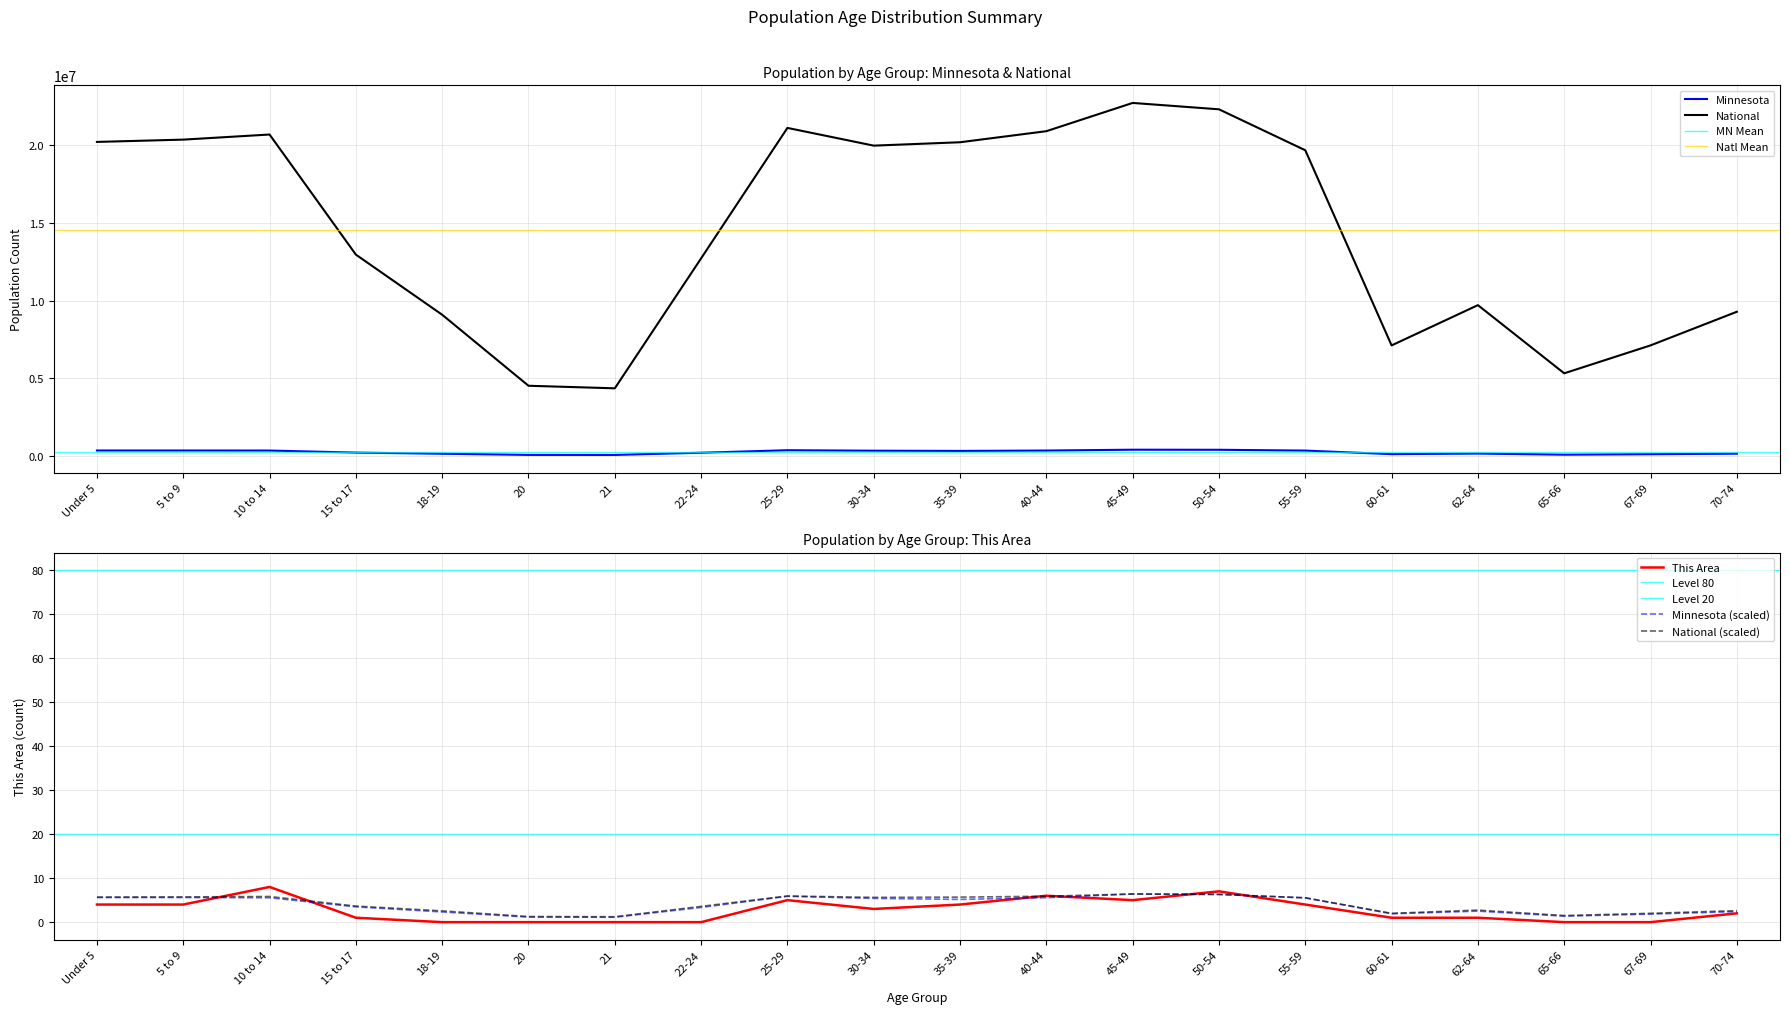

What is the sum of the This Area values at 70-74 and 22-24?

2.0